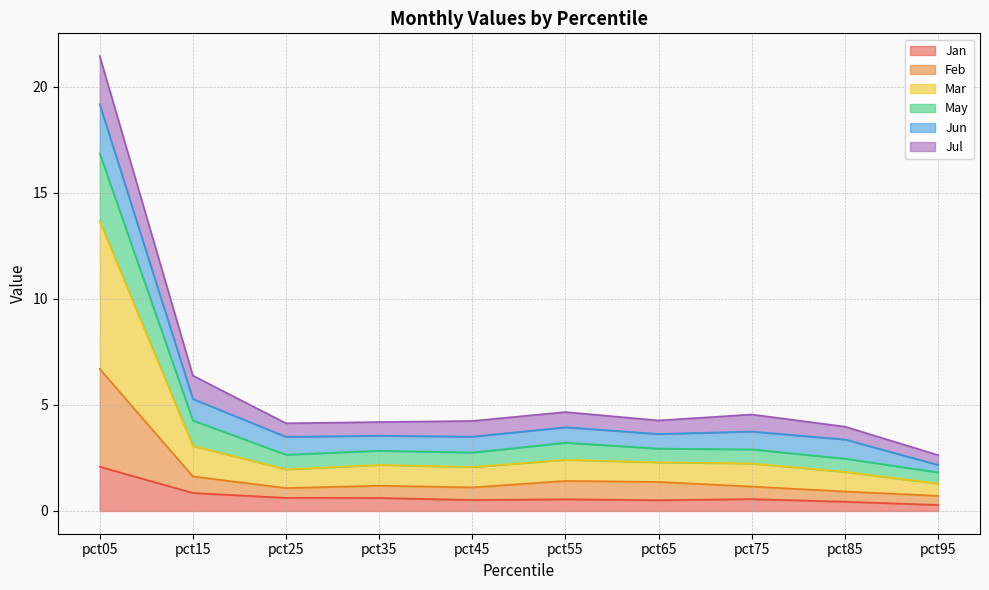

True or false: May has more than 2 interior local peaks.

False